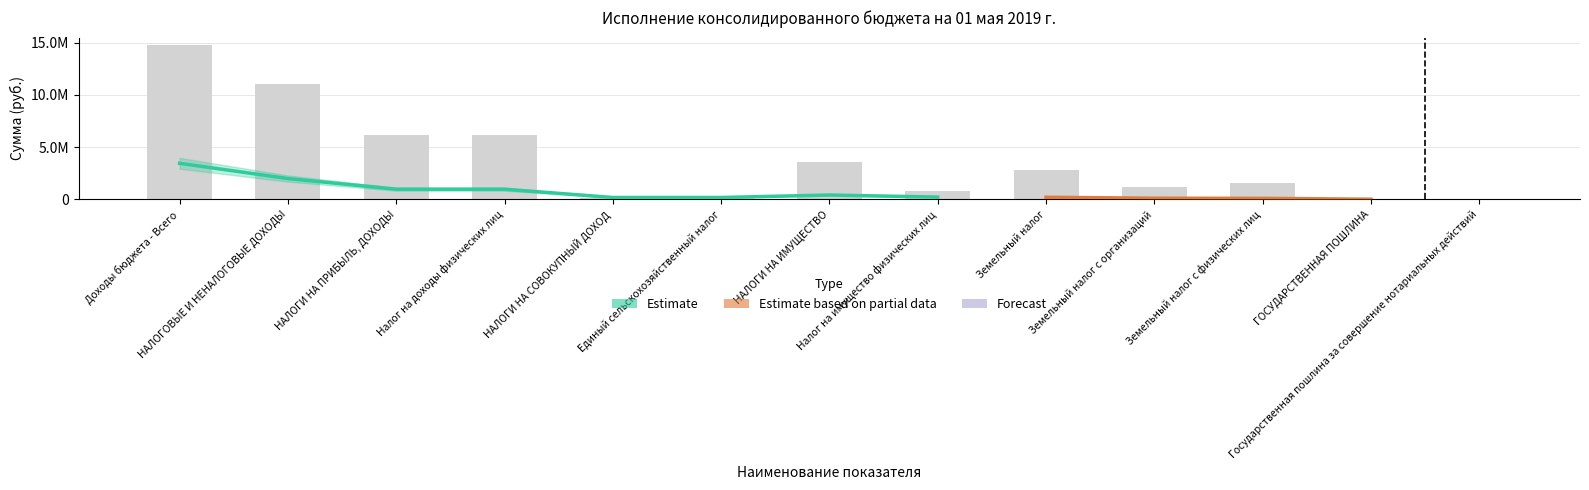

How many values are below 1585500?

6